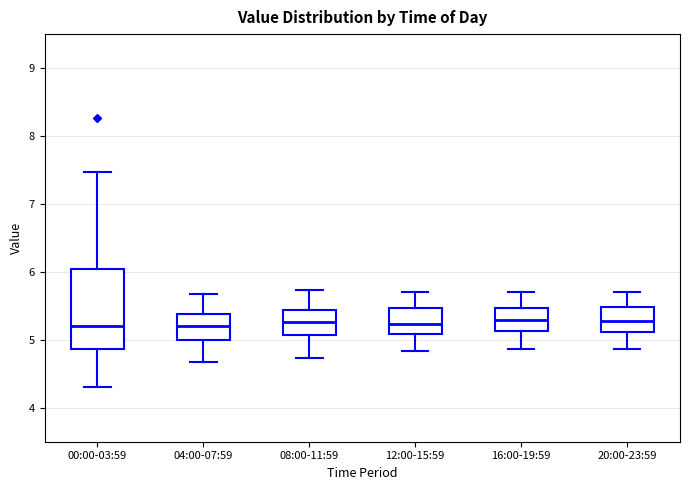

Which box is the tallest, from its lower edge to its upper edge?

00:00-03:59